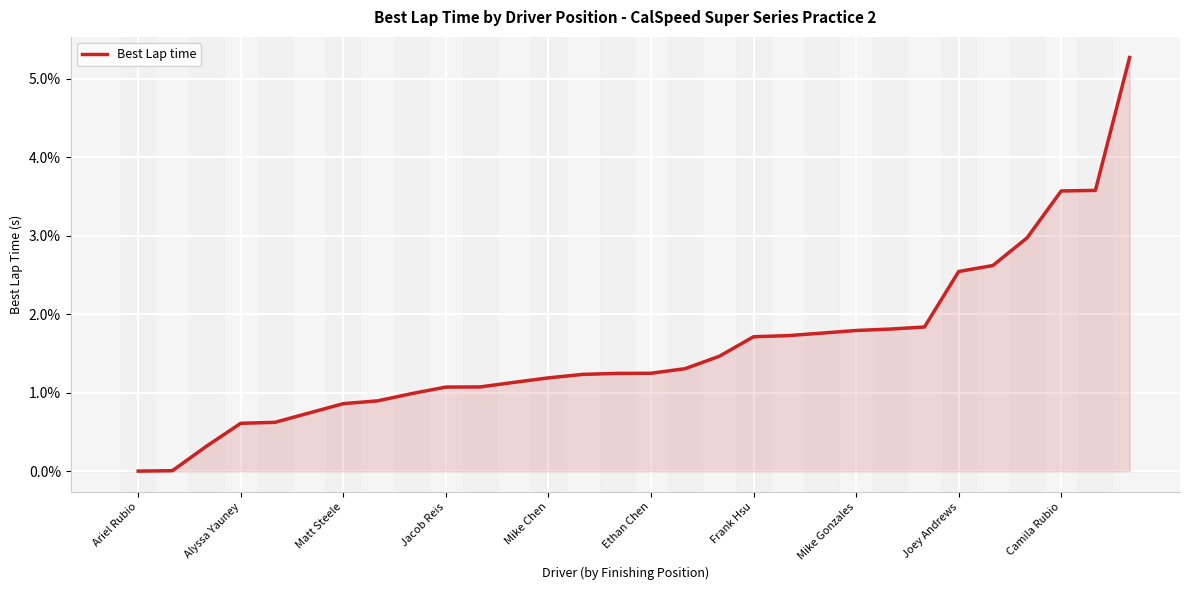

What is the difference between the maximum and minimum values?

5.3